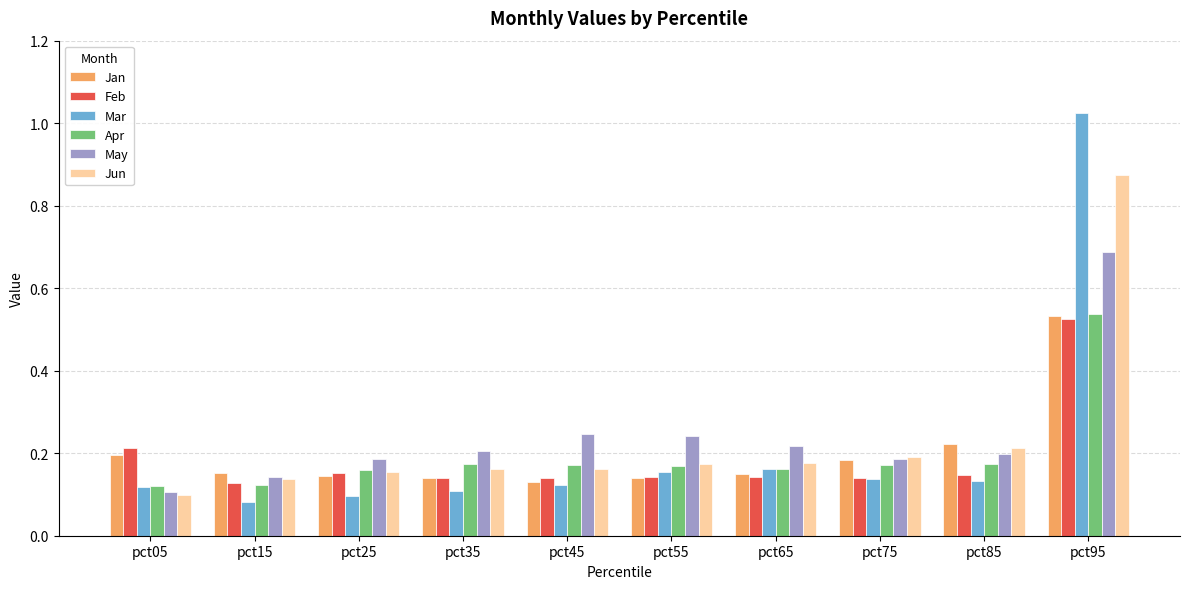

True or false: Mar has a value of 0.1 at pct75.

True